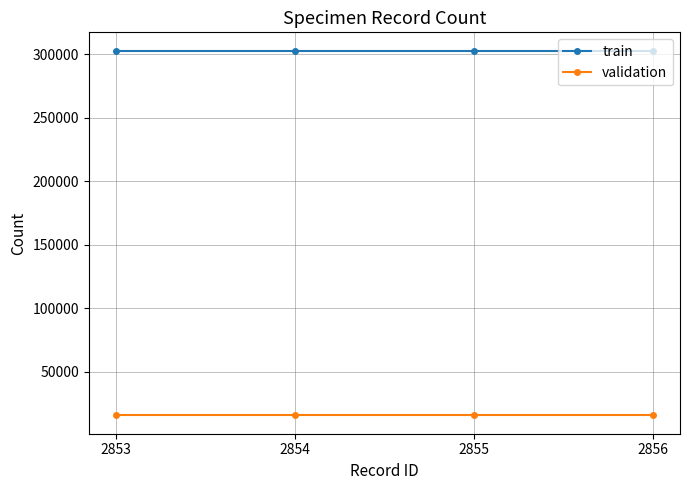

True or false: train and validation cross at least once.

False